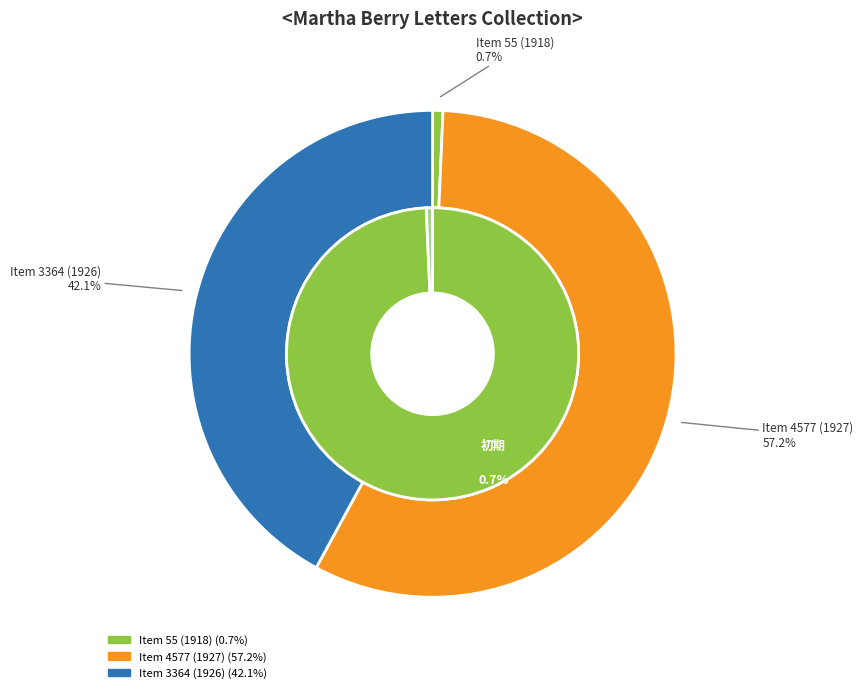

Approximately how many times larger is the value at Item 3364 (1926) compared to Item 55 (1918)?

61.2